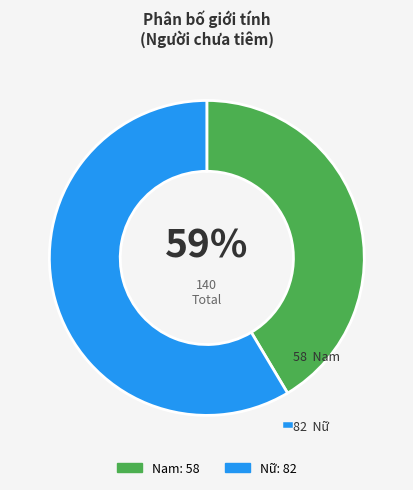

What percentage is the Nam slice, to the nearest percent?

41%